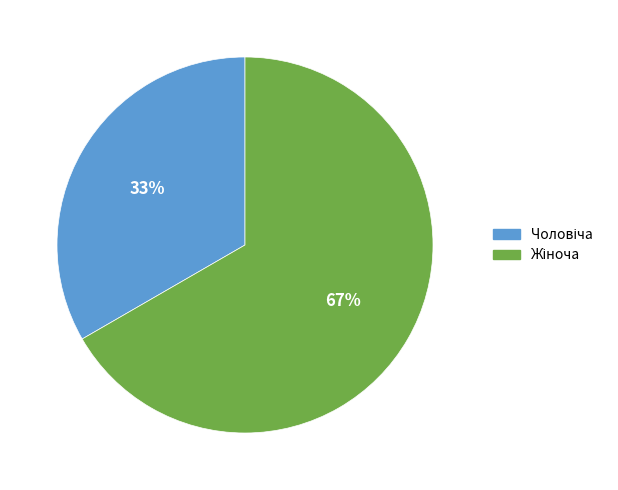

Count the number of slices in the pie.

2